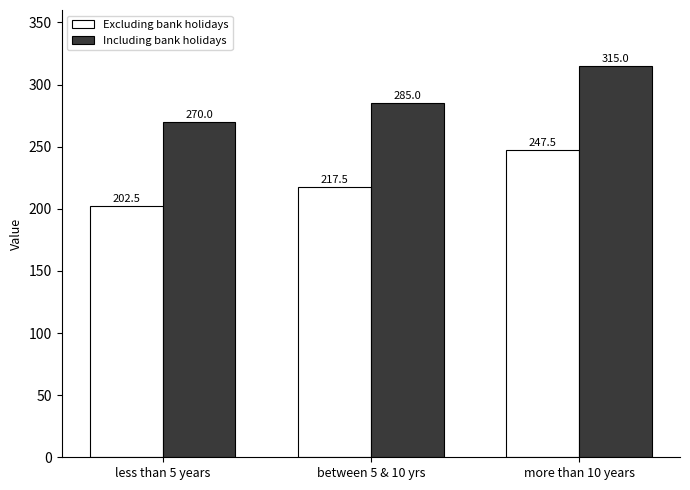

Reading left to right, extract all data points from this chart.

Excluding bank holidays: 202.5	217.5	247.5
Including bank holidays: 270.0	285.0	315.0